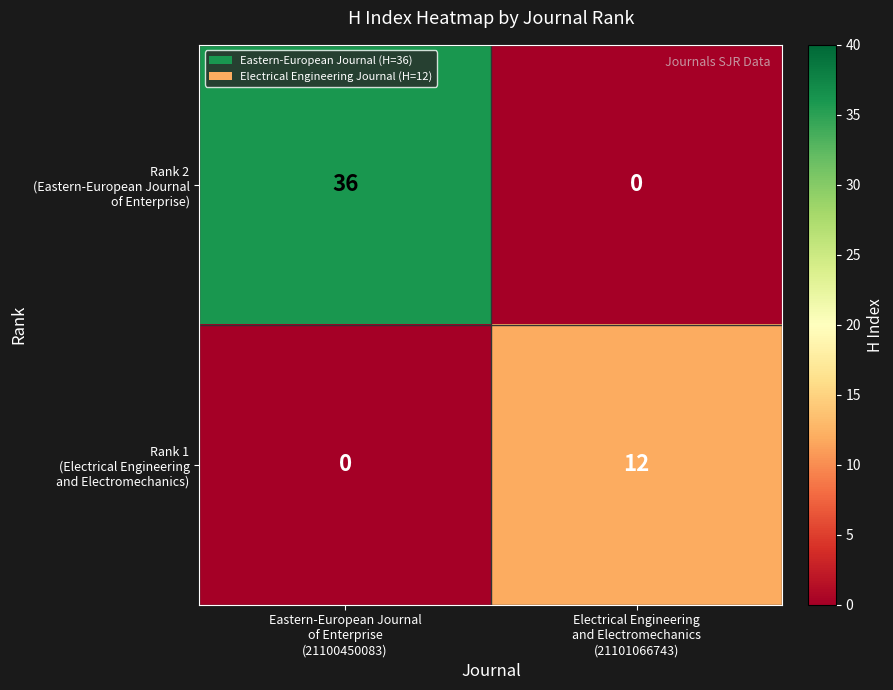

How many categories are shown in the chart?

2